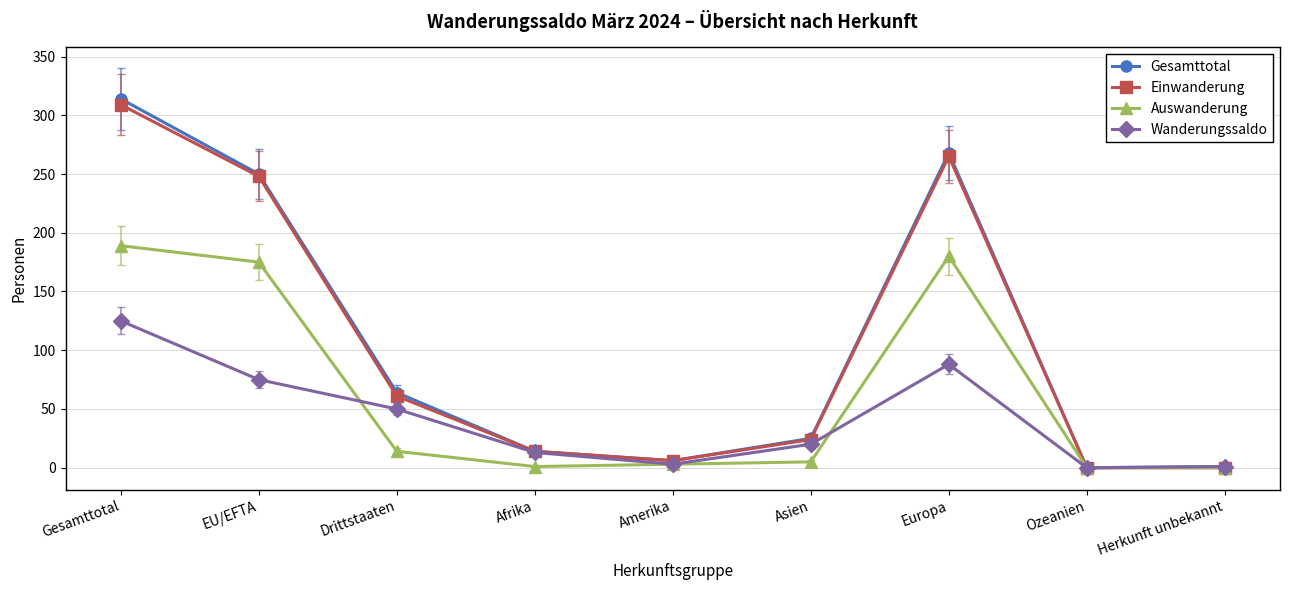

Between Drittstaaten and Ozeanien, which series saw the biggest shift?

Gesamttotal